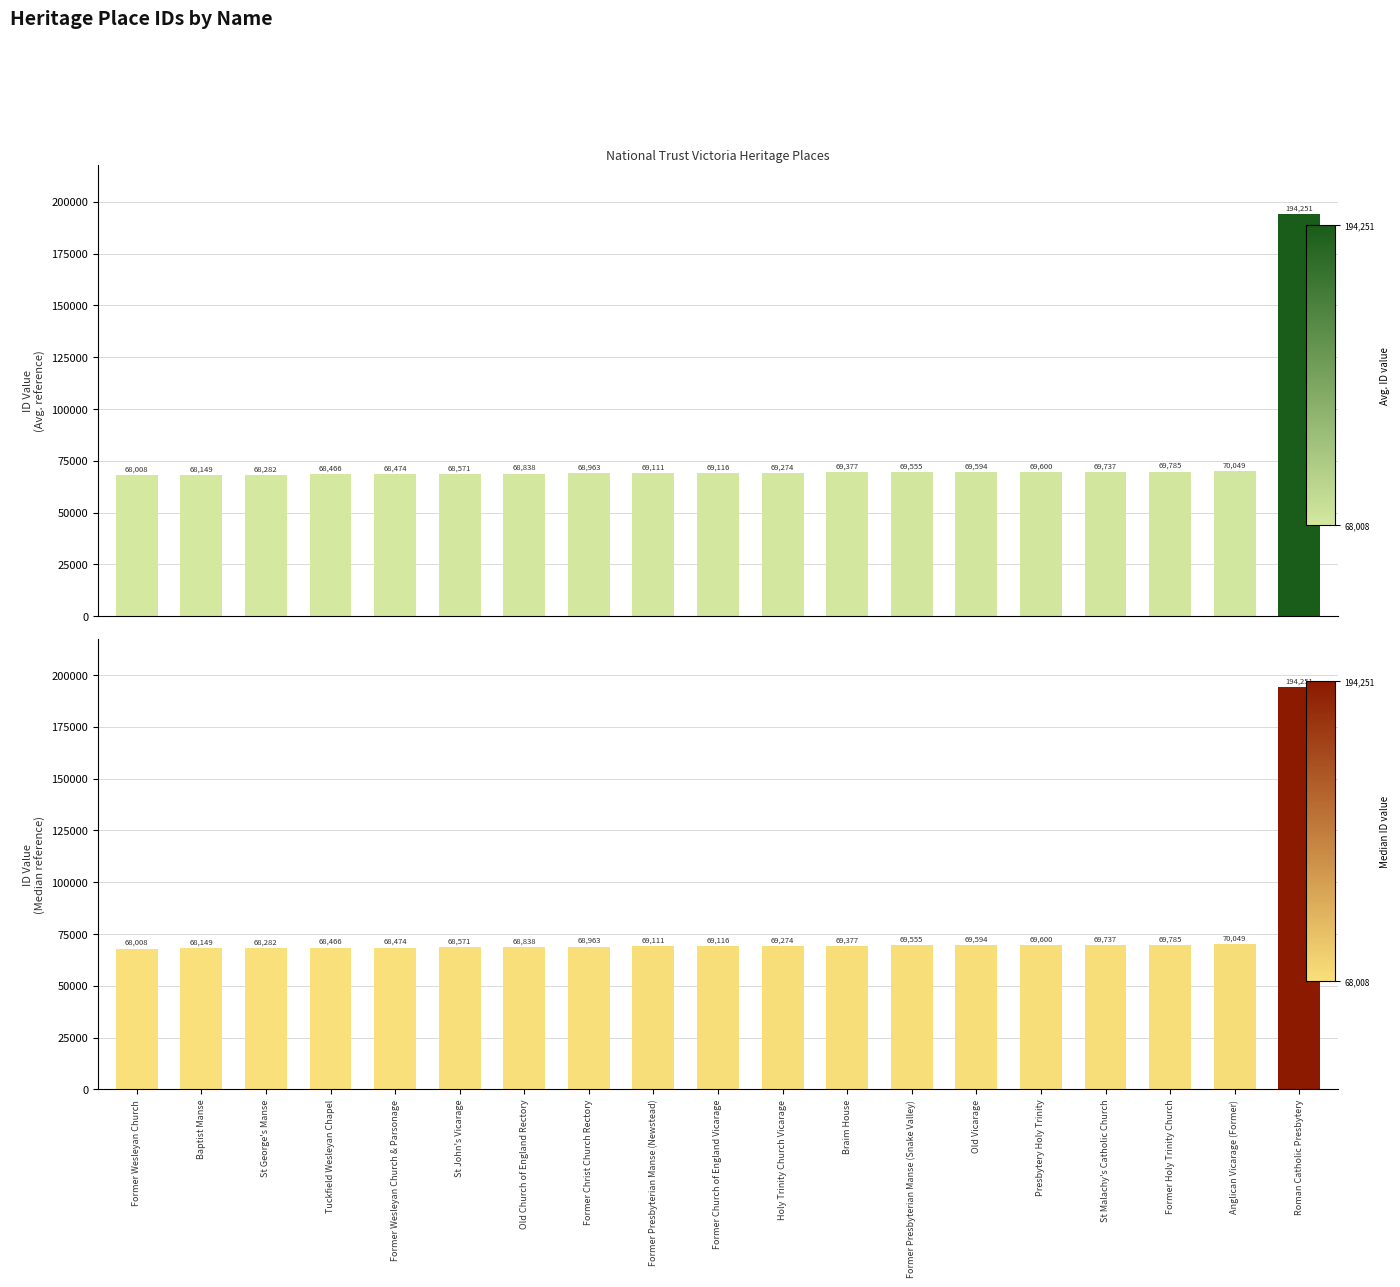

What is the value of the ID (Median reference) bar at the 17th from the left?

69785